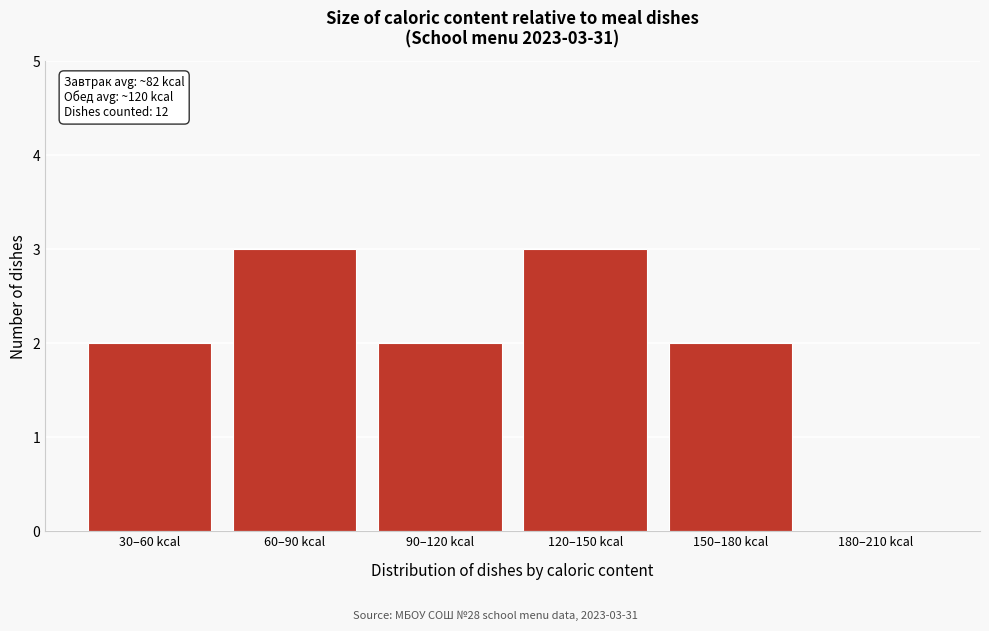

Reading left to right, what are all the values shown in this chart?

30–60 kcal=2	60–90 kcal=3	90–120 kcal=2	120–150 kcal=3	150–180 kcal=2	180–210 kcal=0